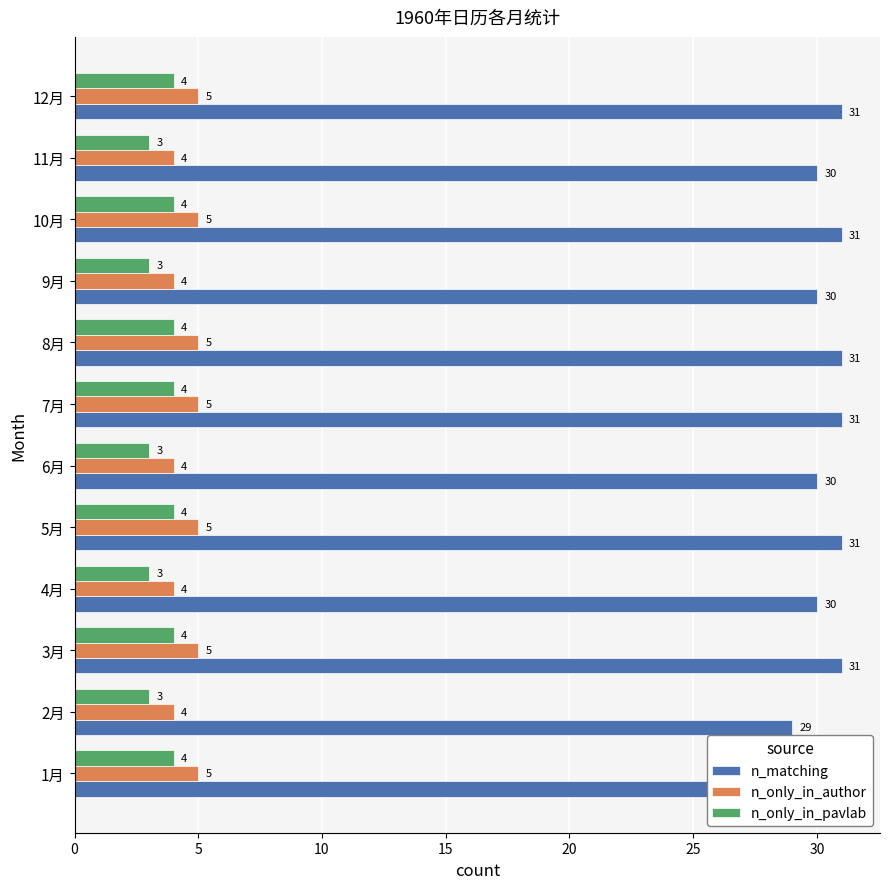

What is the sum of the n_only_in_pavlab values at 7月 and 9月?

7